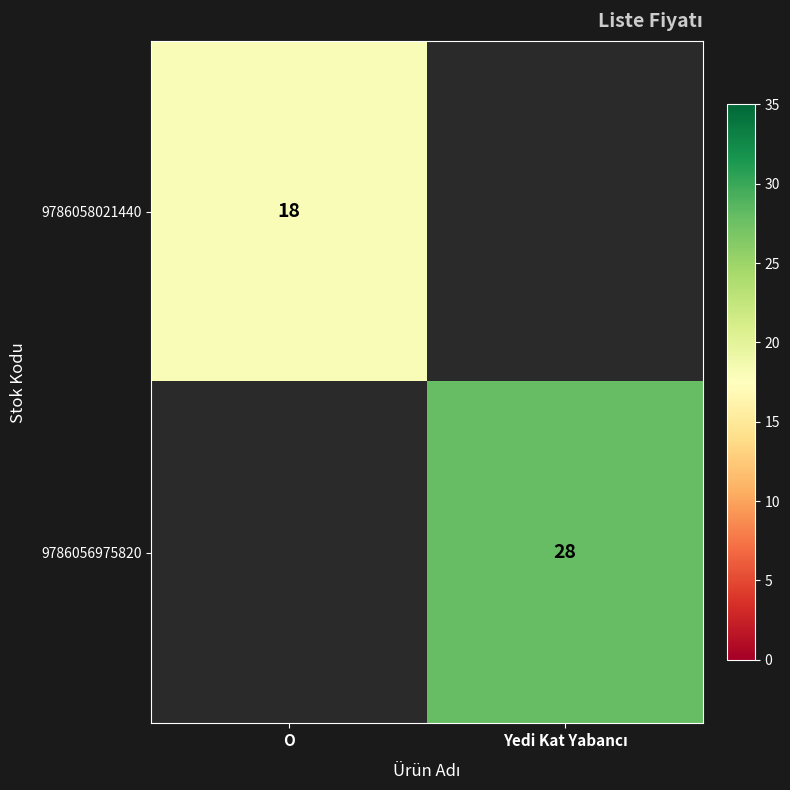

The 9786058021440 series shows 28 at O. True or false?

False